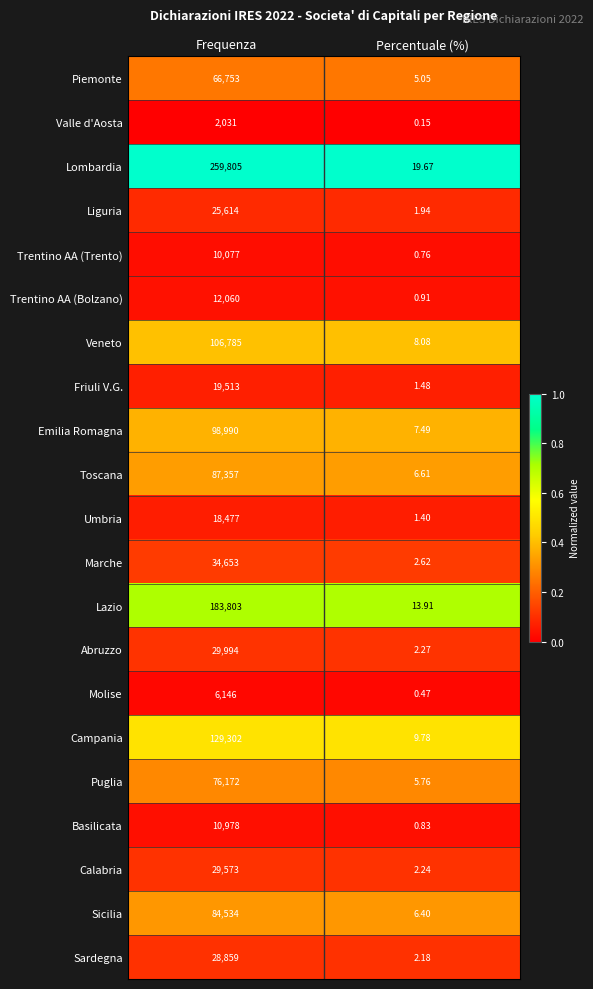

At which category is the sum across all series the highest?

Frequenza